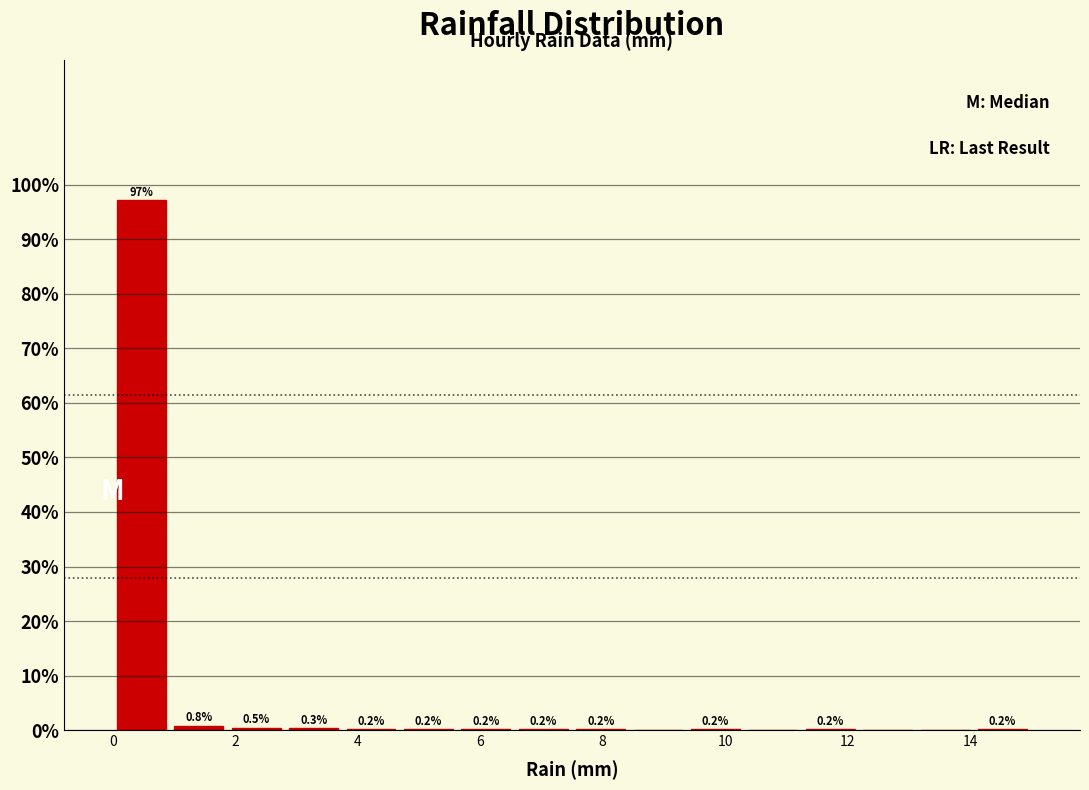

Over which range of the x-axis is the bar tallest?

0.0 to 1.0